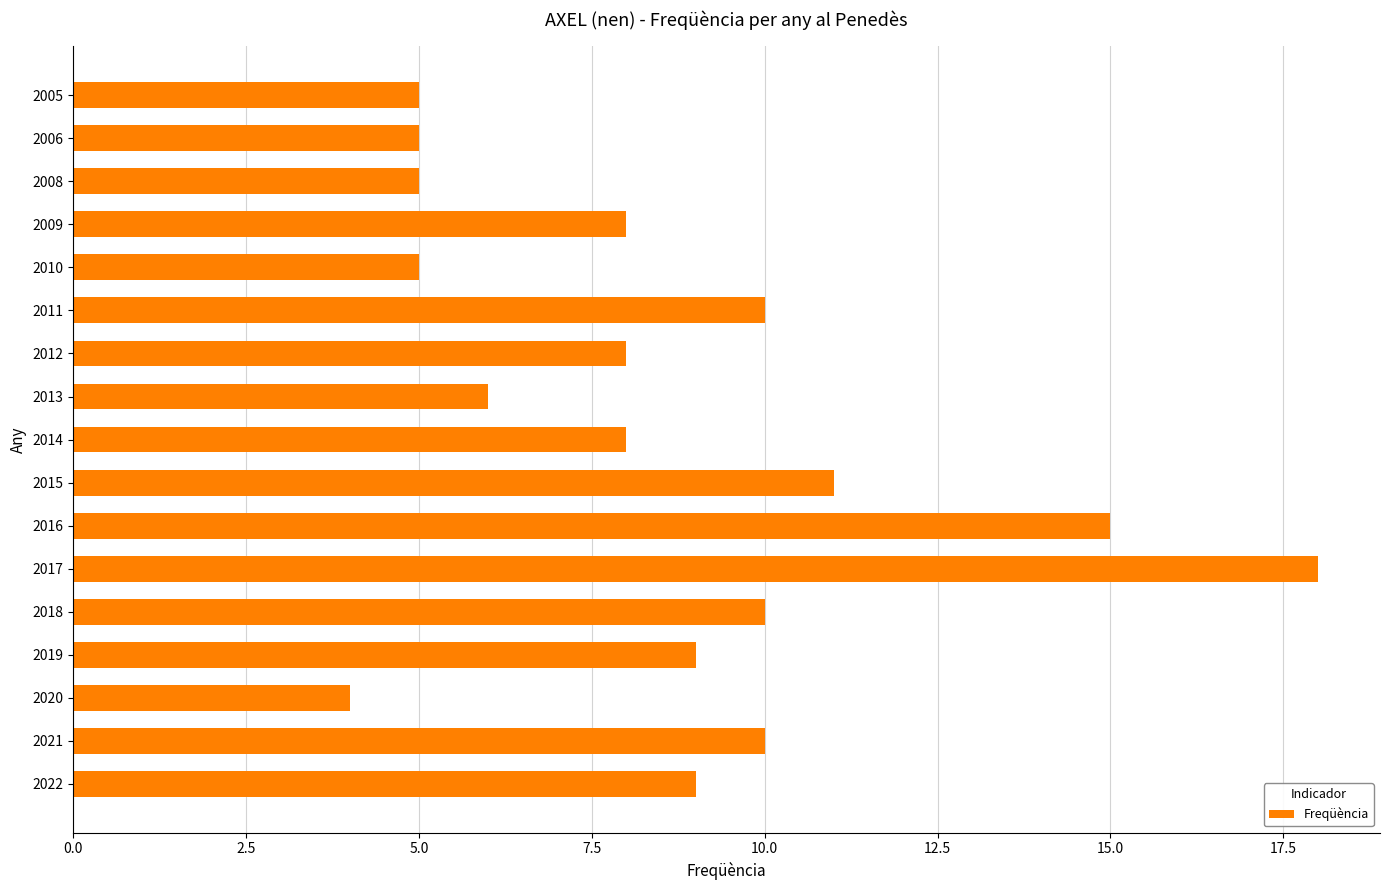

What is the change in value from 2018 to 2015?

+1